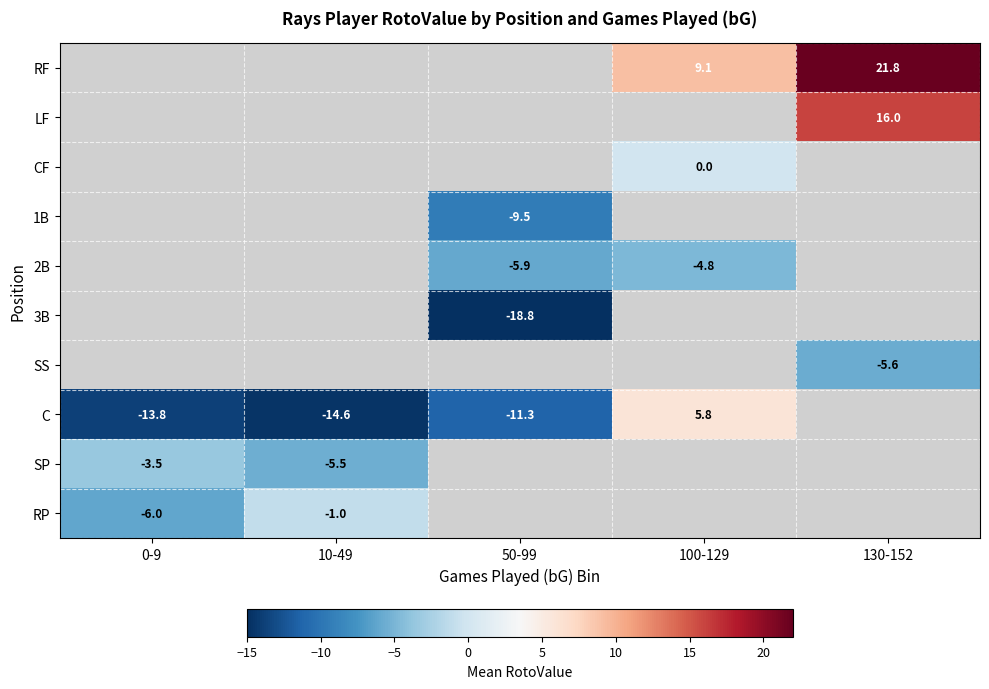

Is the value of 3B at 50-99 greater than the value of 1B at 50-99?

No